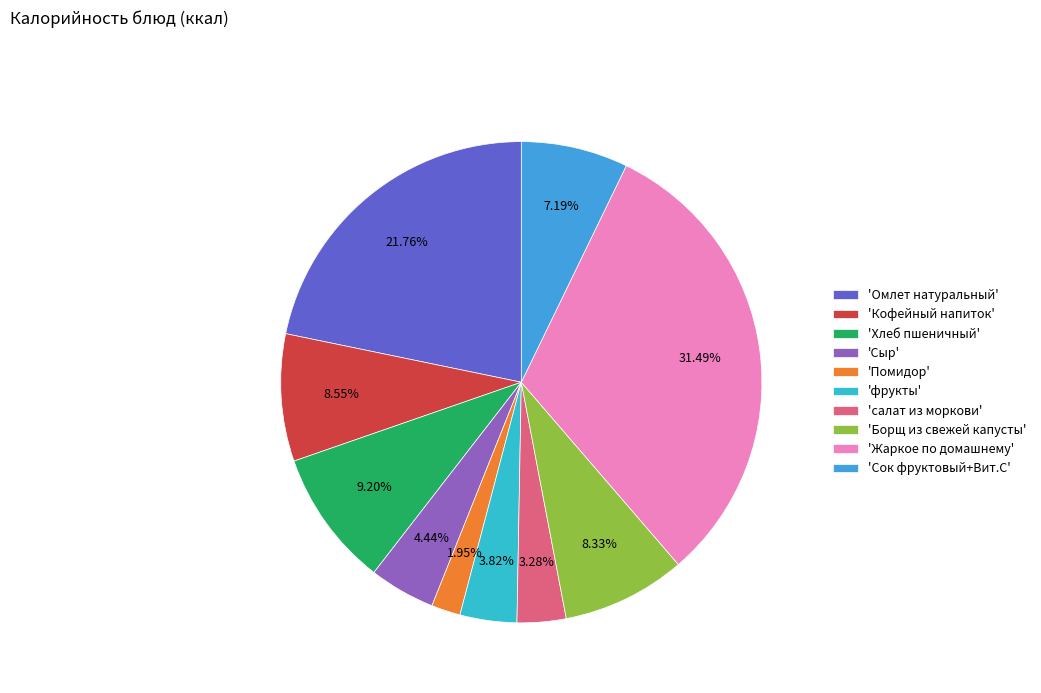

Rank the categories by value from highest to lowest.

Жаркое по домашнему, Омлет натуральный, Хлеб пшеничный, Кофейный напиток, Борщ из свежей капусты, Сок фруктовый+Вит.С, Сыр, фрукты, салат из моркови, Помидор